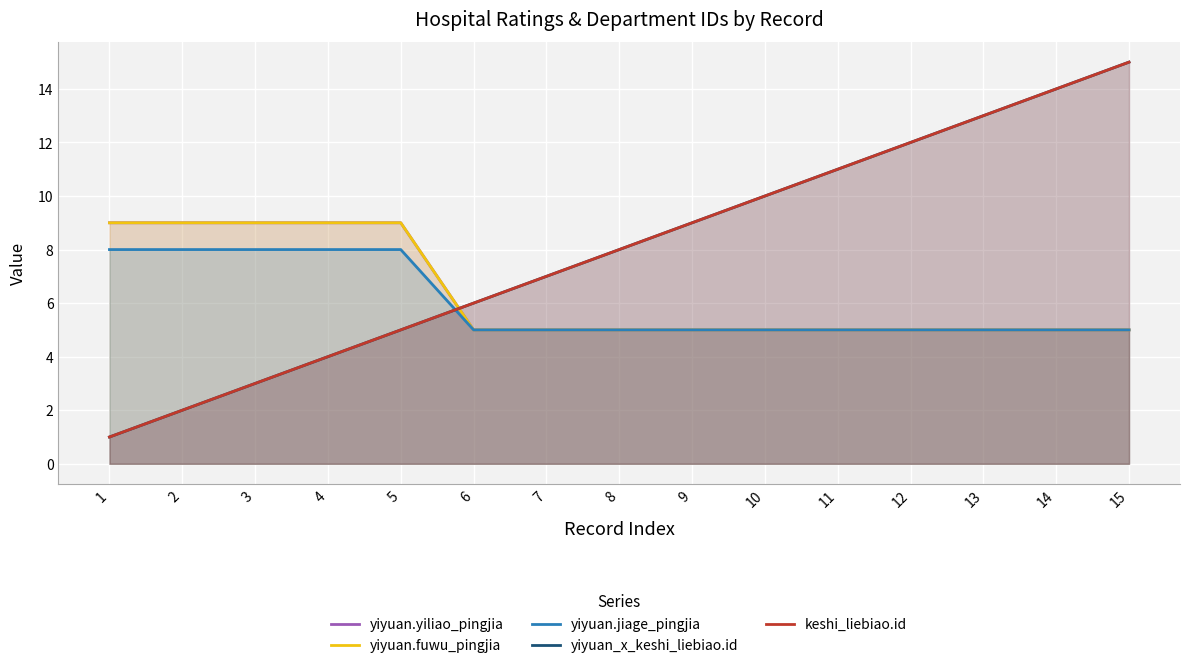

True or false: yiyuan_x_keshi_liebiao.id has more than 2 points higher than both neighbors.

False